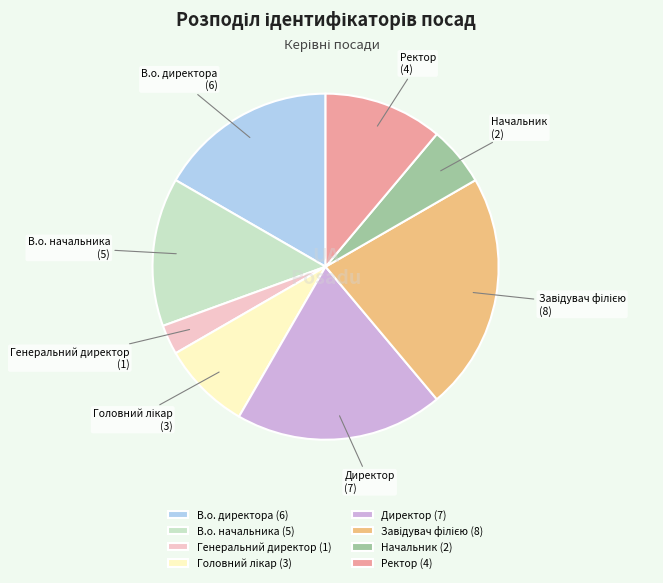

How many segments does this pie chart have?

8